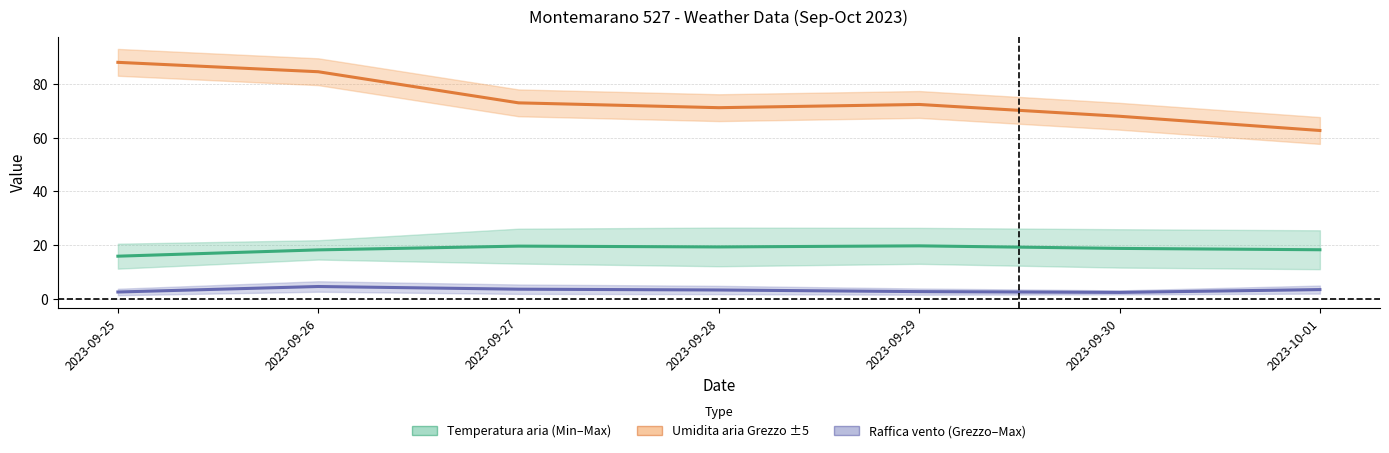

The Raffica vento Grezzo series shows 1.0 at 2023-10-01. True or false?

False